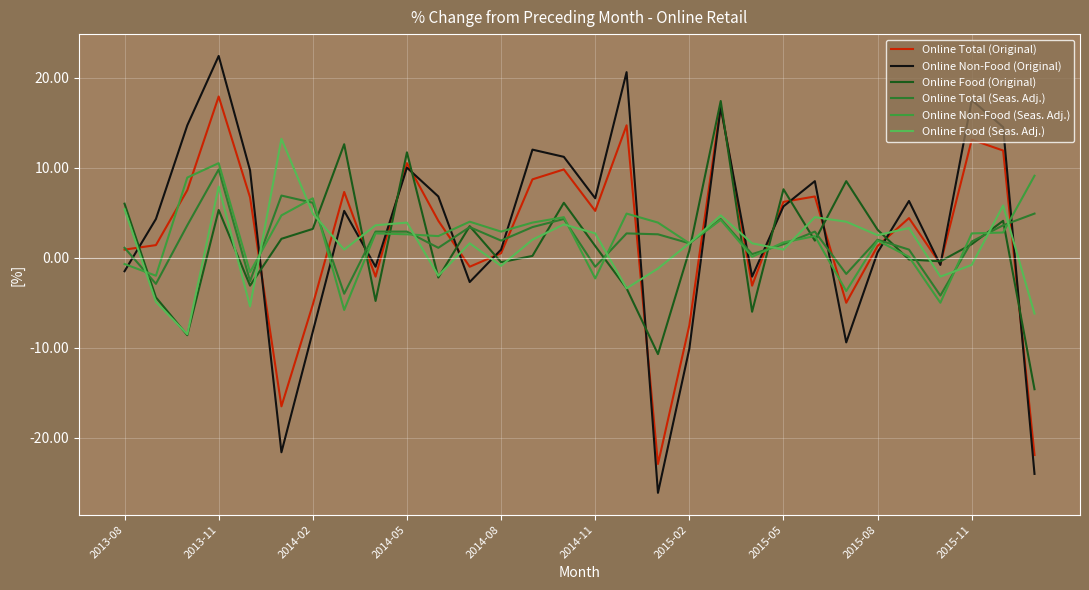

Rank the categories by Online Food (Original) value from lowest to highest.

29, 17, 2014-02, 20, 2015-08, 2013-11, 16, 2014-08, 10, 12, 26, 25, 13, 18, 15, 27, 22, 2014-11, 24, 2015-02, 11, 28, 2014-05, 2013-08, 14, 21, 23, 2015-11, 2015-05, 19